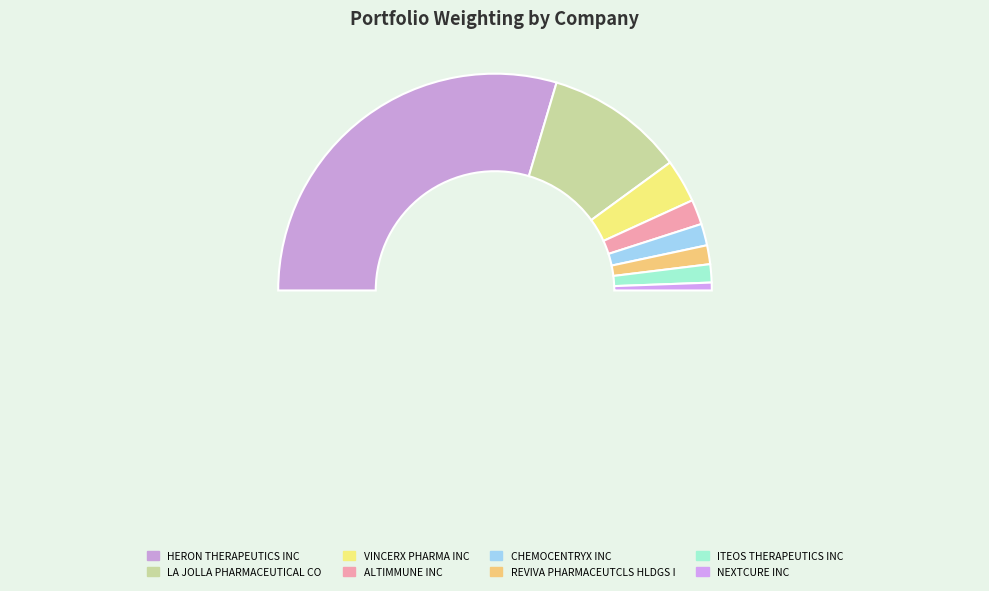

To the nearest percent, what portion does CHEMOCENTRYX INC represent?

3%